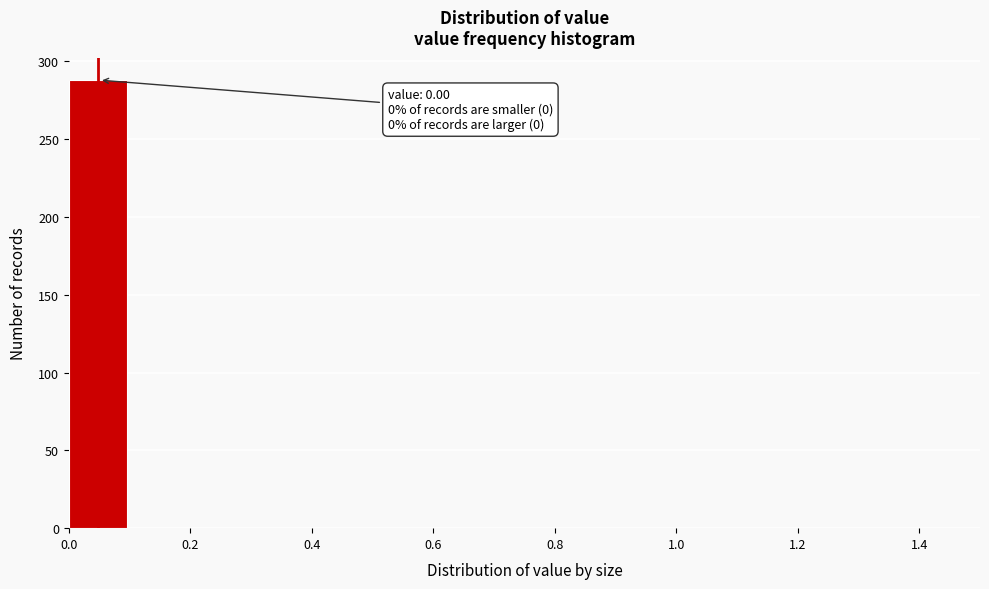

Over which range of the x-axis is the bar tallest?

0.0 to 0.1